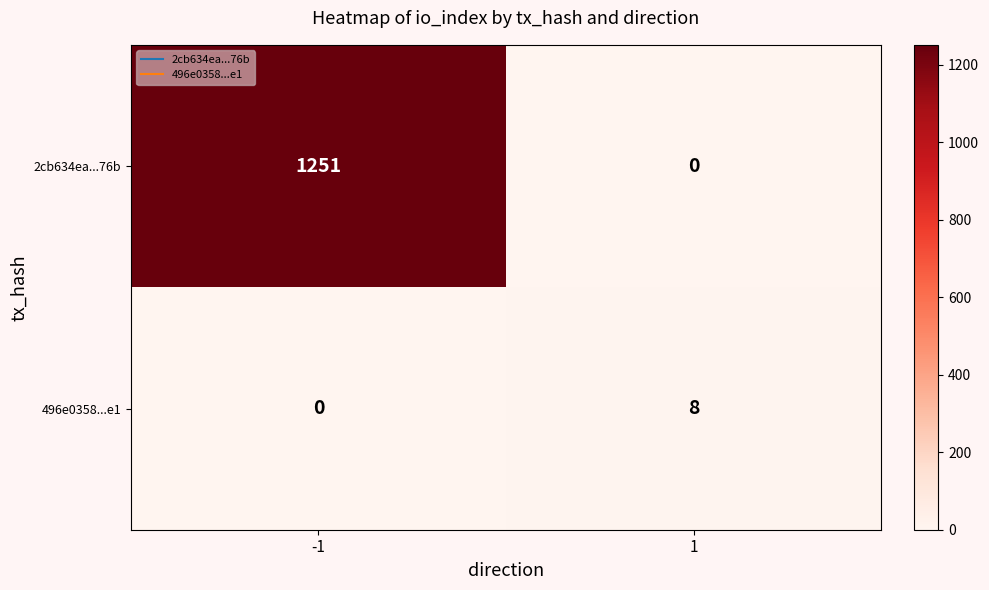

True or false: 496e0358...e1 has a value of -3 at -1.

False